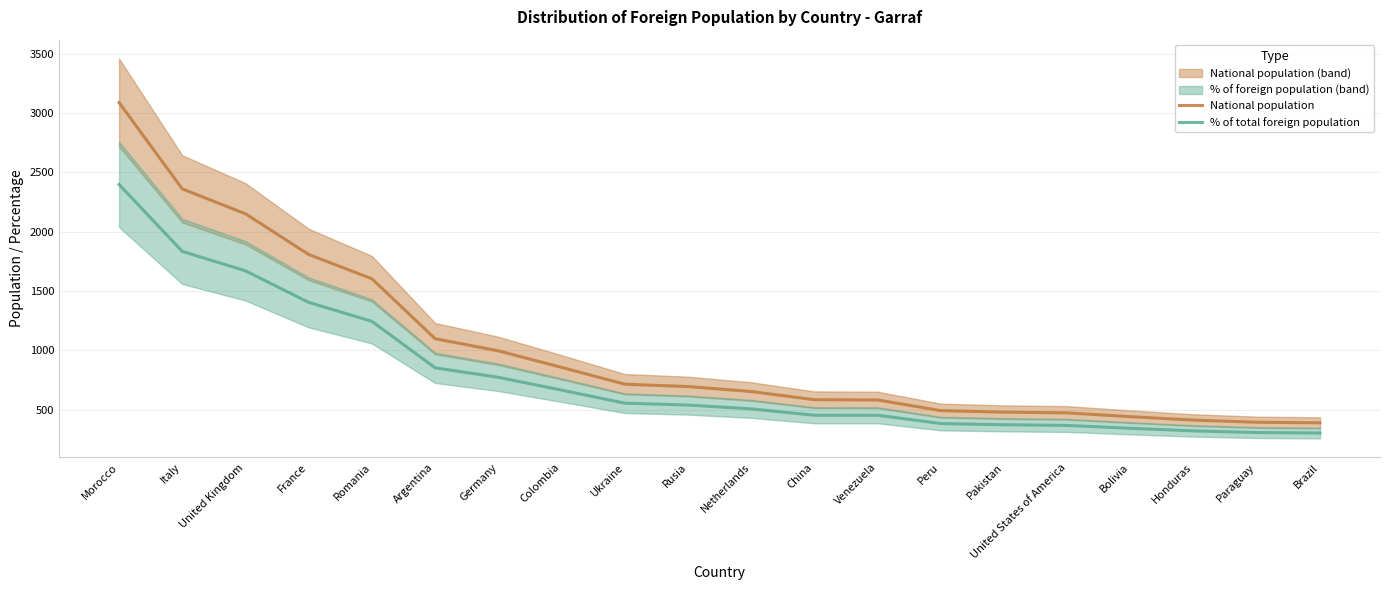

What is the sum of all % of total foreign population values?

15730